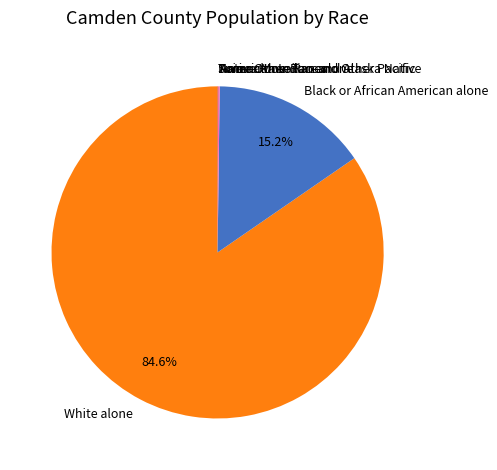

Which category has the biggest portion of the pie?

White alone